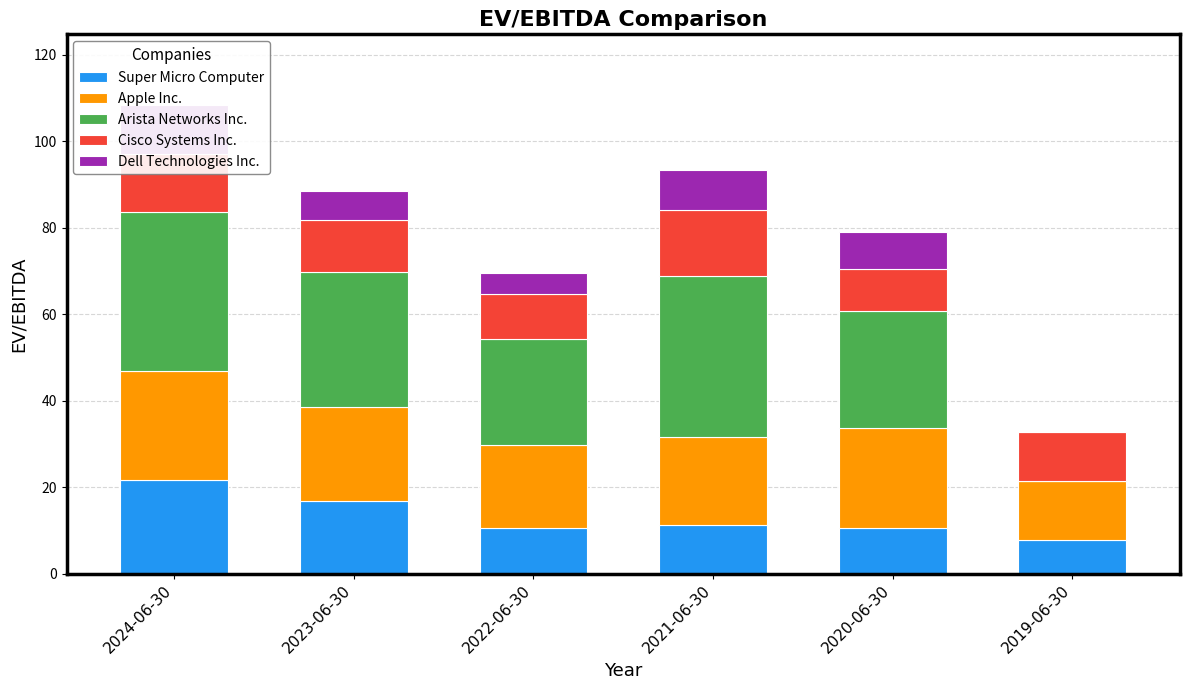

What is the sum of the Super Micro Computer values at 2022-06-30 and 2023-06-30?

27.3